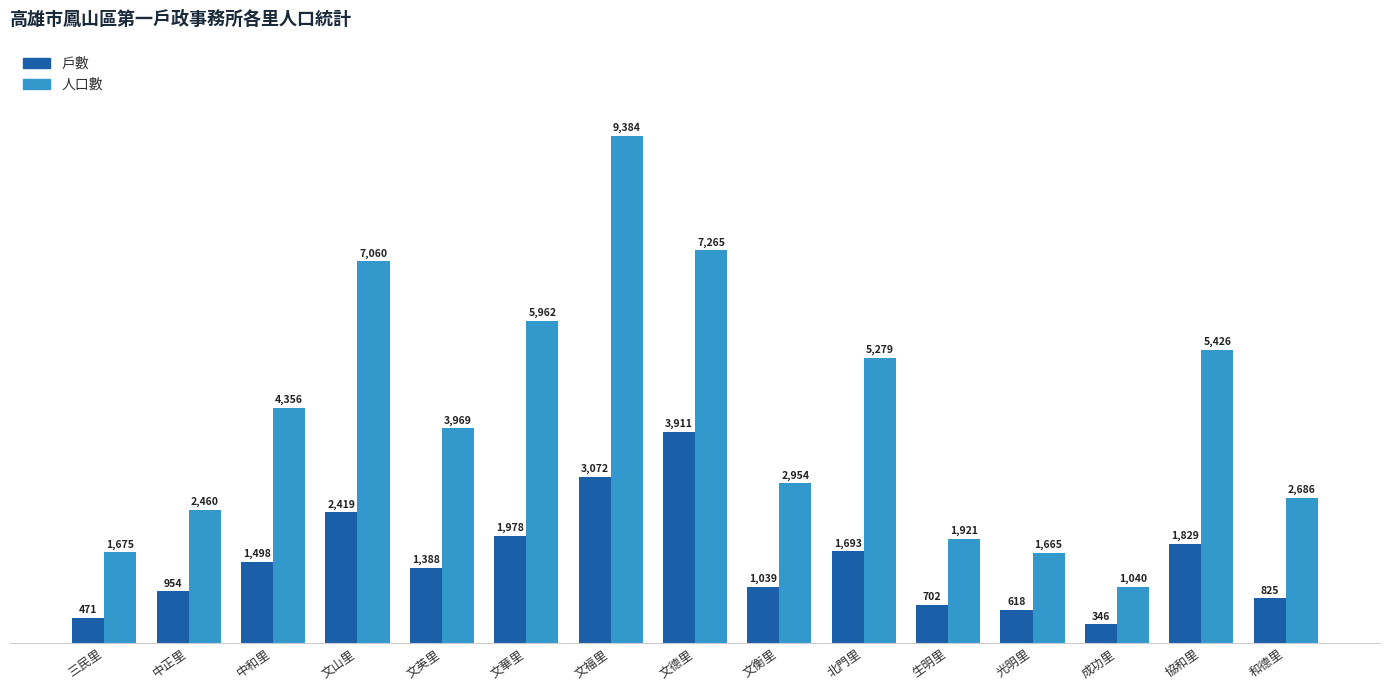

What is the difference between the highest and lowest values at 文衡里?

1915